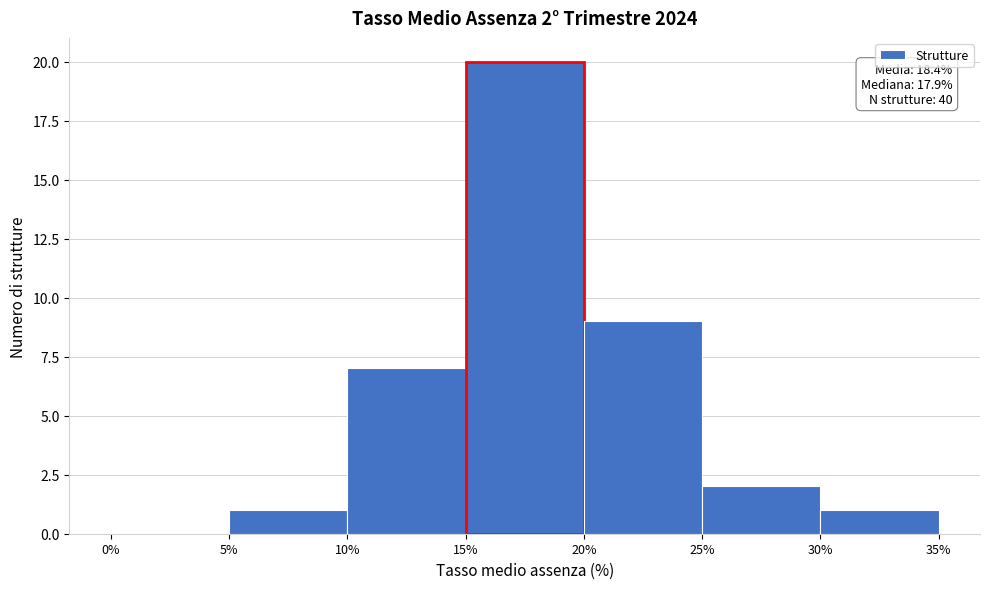

Which range on the x-axis has the tallest bar?

15% to 20%